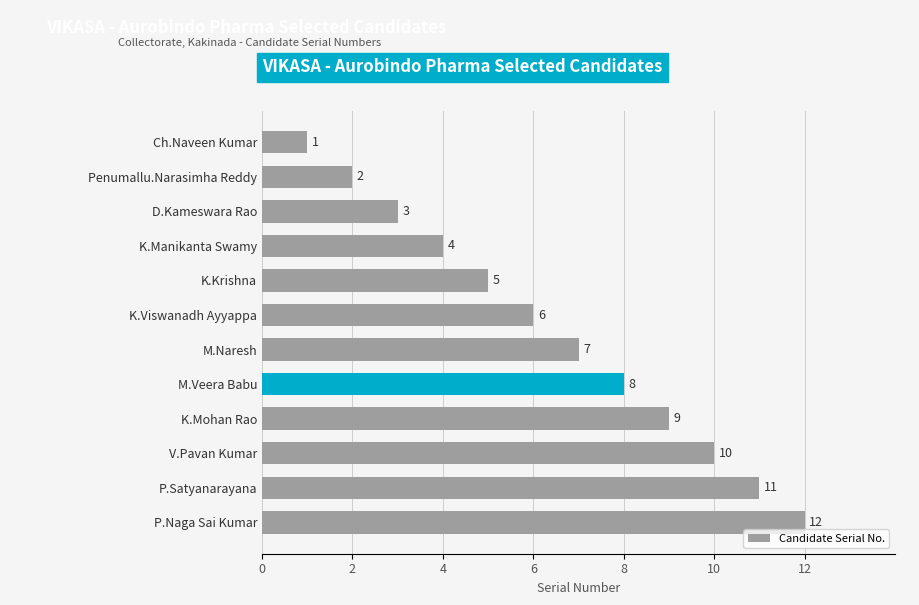

What is the change in value from Ch.Naveen Kumar to K.Manikanta Swamy?

+3